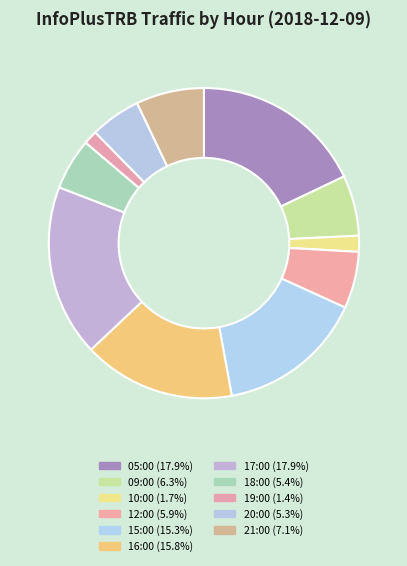

Which category has the smallest portion of the pie?

19:00